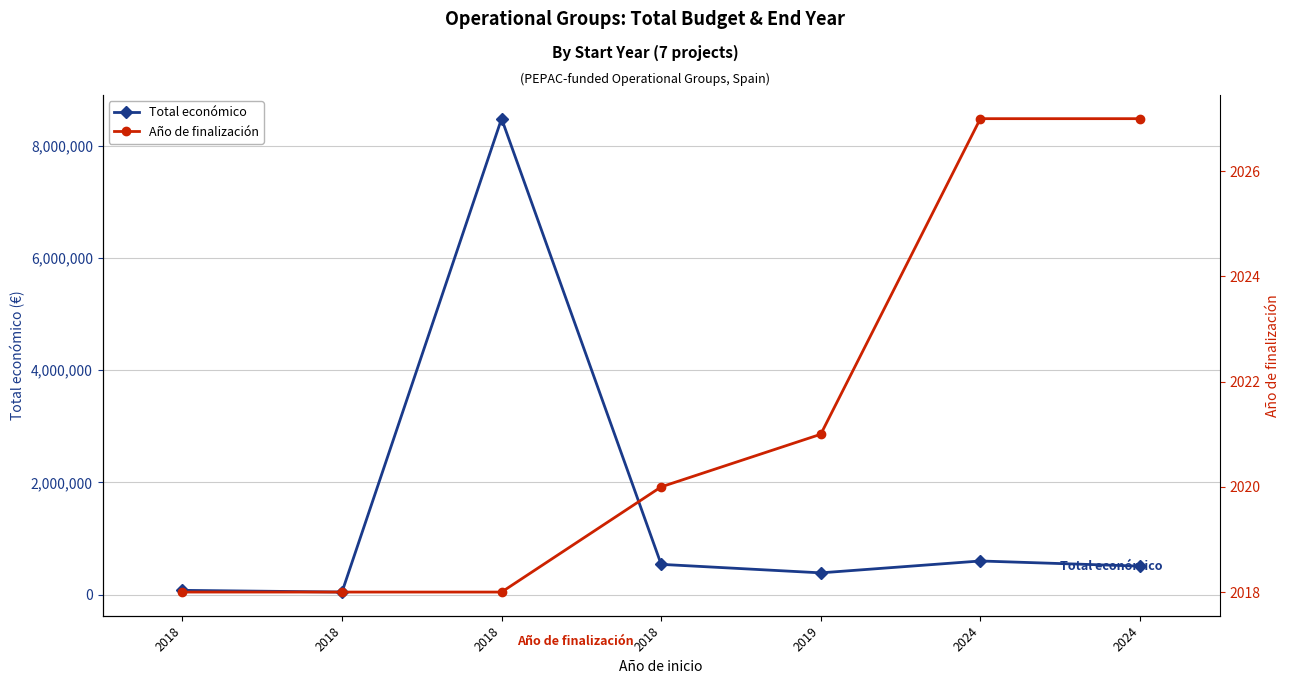

Where is the first local minimum for Total económico?

2018